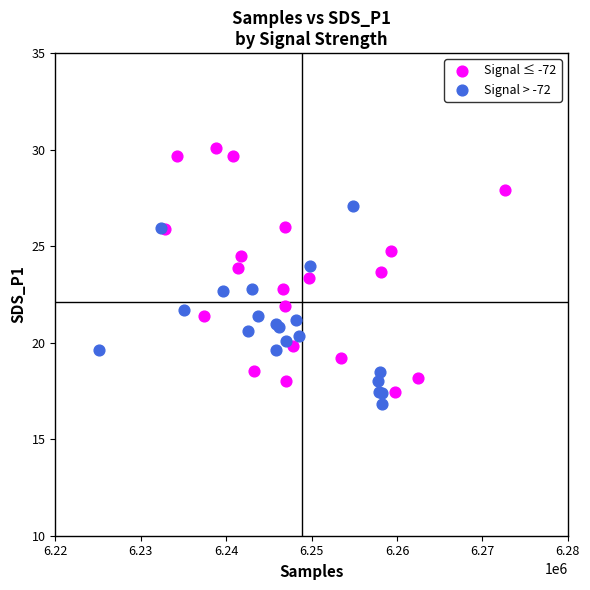

Which series has the widest spread of Y values?

Signal ≤ -72